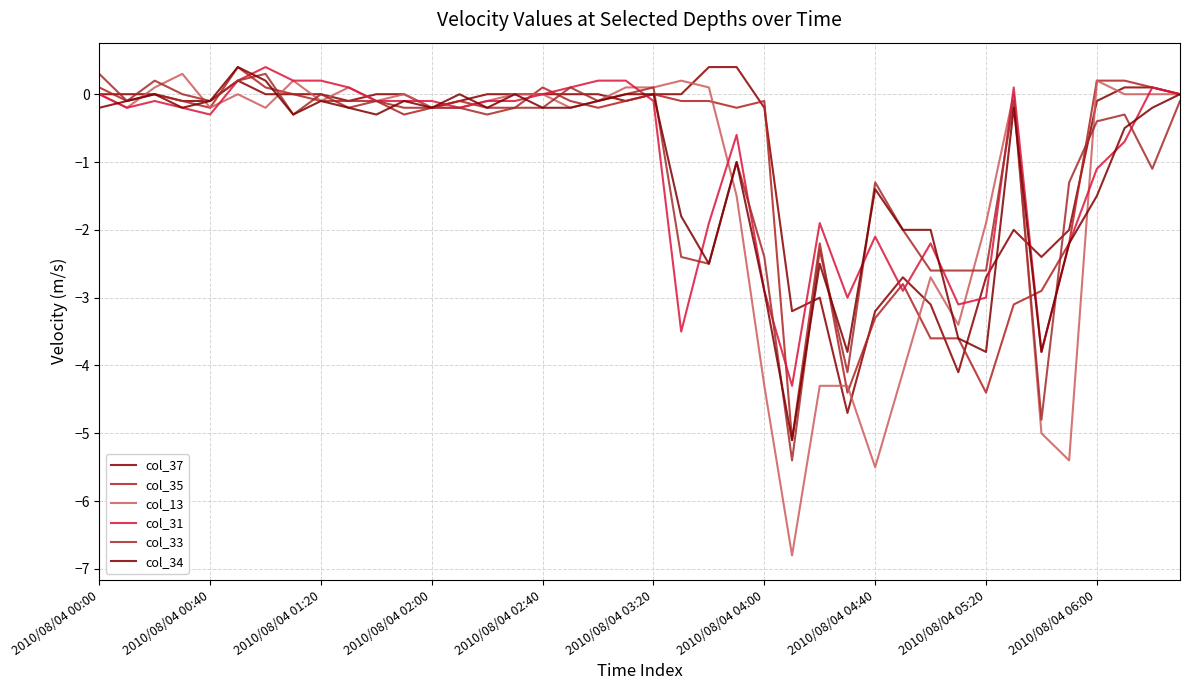

Where do col_34 and col_35 first cross each other?

2010/08/04 02:00 and 2010/08/04 02:40